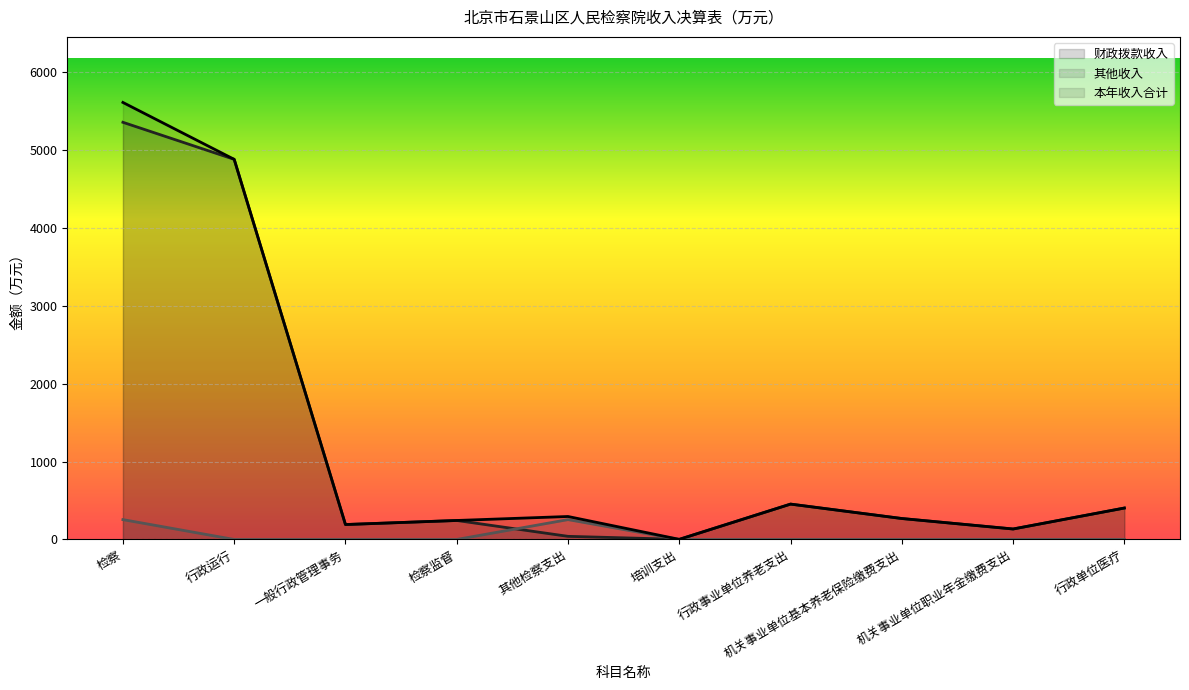

Reading left to right, what are all the values shown in this chart?

财政拨款收入: 检察=5351.6	行政运行=4876.4	一般行政管理事务=191.5	检察监督=243.6	其他检察支出=40.1	培训支出=1.5	行政事业单位养老支出=453.7	机关事业单位基本养老保险缴费支出=268.8	机关事业单位职业年金缴费支出=134.4	行政单位医疗=403.2
其他收入: 检察=254.7	行政运行=0.0	一般行政管理事务=0.0	检察监督=0.0	其他检察支出=254.7	培训支出=0.0	行政事业单位养老支出=0.0	机关事业单位基本养老保险缴费支出=0.0	机关事业单位职业年金缴费支出=0.0	行政单位医疗=0.0
本年收入合计: 检察=5606.3	行政运行=4876.4	一般行政管理事务=191.5	检察监督=243.6	其他检察支出=294.7	培训支出=1.5	行政事业单位养老支出=453.7	机关事业单位基本养老保险缴费支出=268.8	机关事业单位职业年金缴费支出=134.4	行政单位医疗=403.2